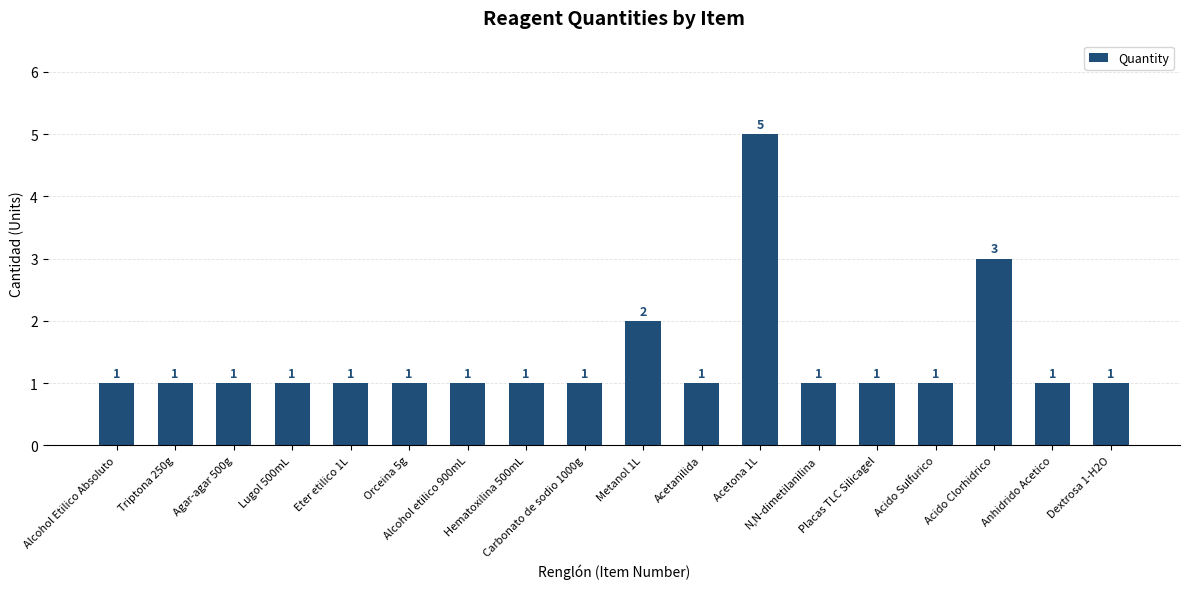

Where is the data nearest to the value 3?

Acido Clorhidrico